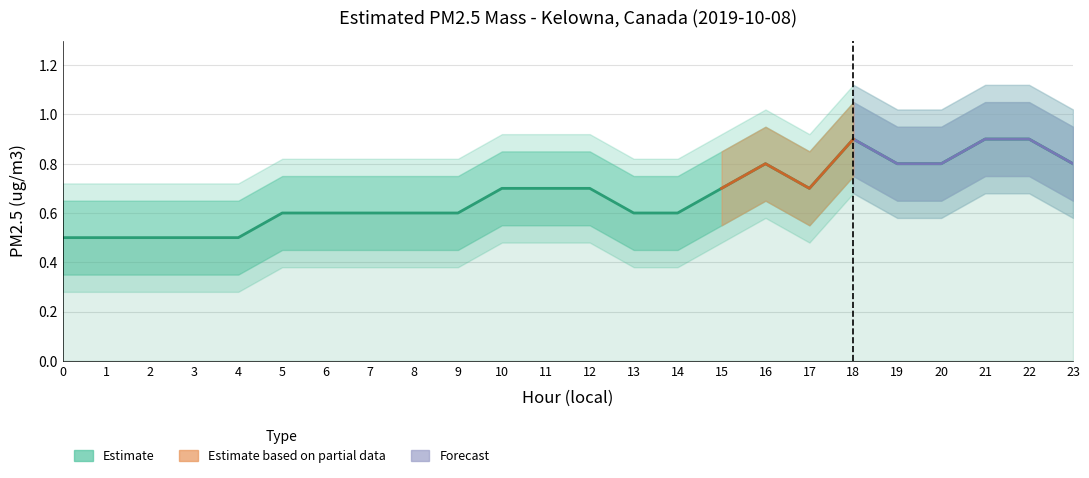

What is the sum of the Estimated PM2.5 mass values at 10 and 0?

1.2